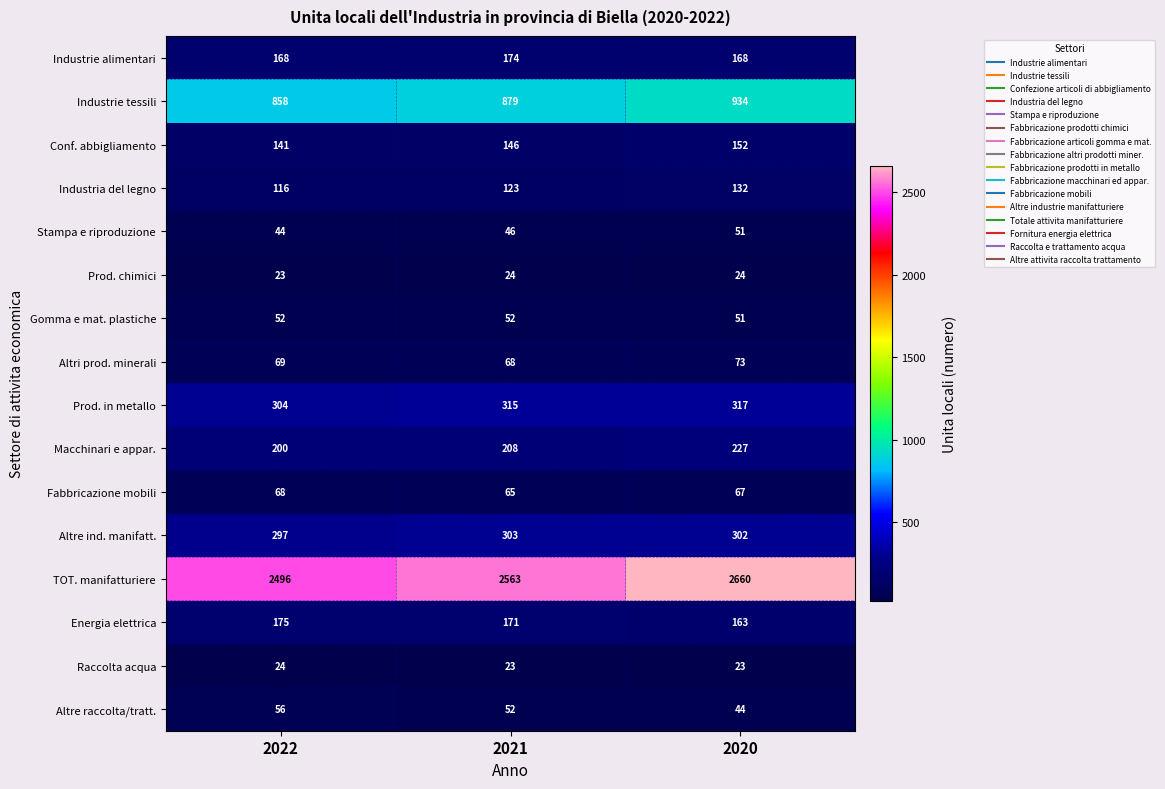

Between 2021 and 2020, which series saw the biggest shift?

TOT. manifatturiere